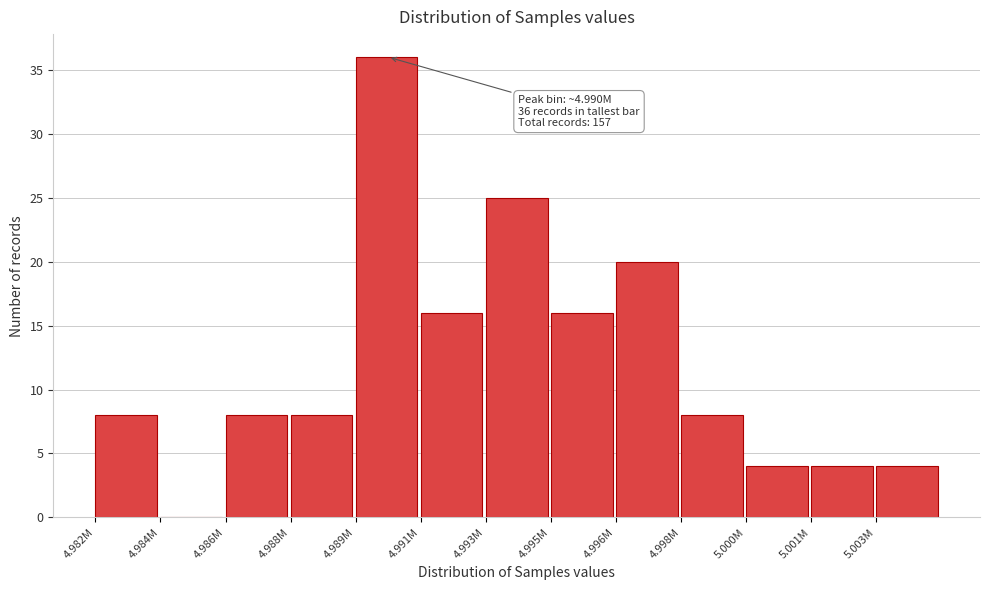

Reading left to right, what are all the values shown in this chart?

4.982M=8	4.984M=0	4.986M=8	4.988M=8	4.989M=36	4.991M=16	4.993M=25	4.995M=16	4.996M=20	4.998M=8	5.000M=4	5.001M=4	5.003M=4